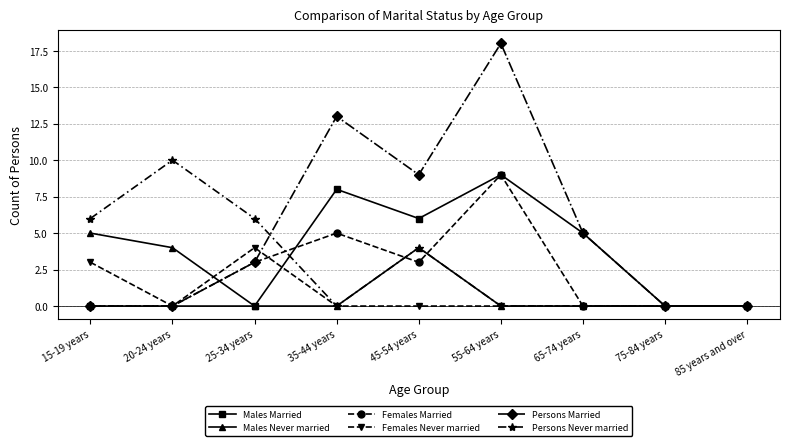

How many lines are shown in the chart?

6